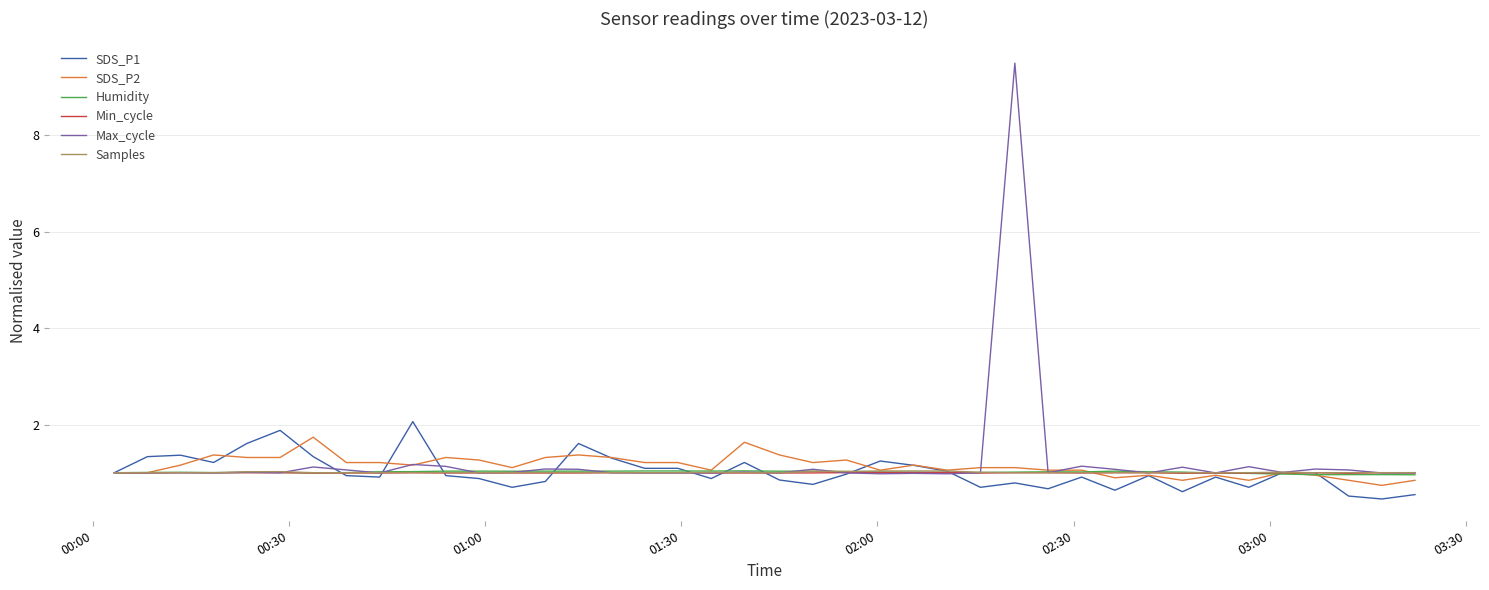

What is the maximum value shown in the chart?

9.5